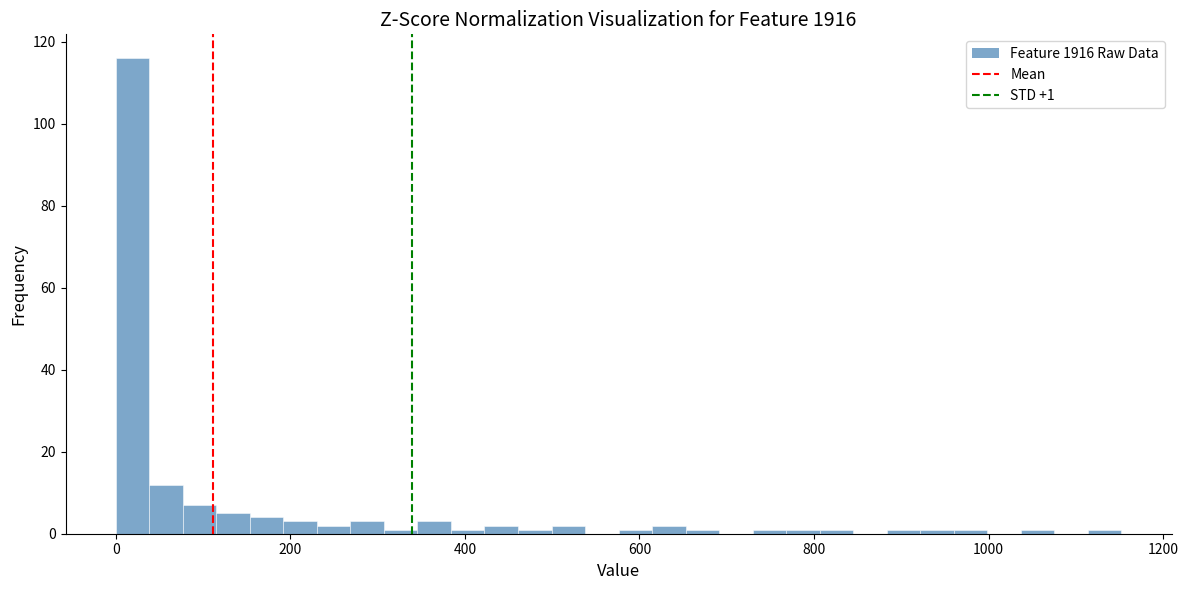

Around what value on the x-axis is the tallest bar? Give the approximate position of its centre, as read against the axis.

20